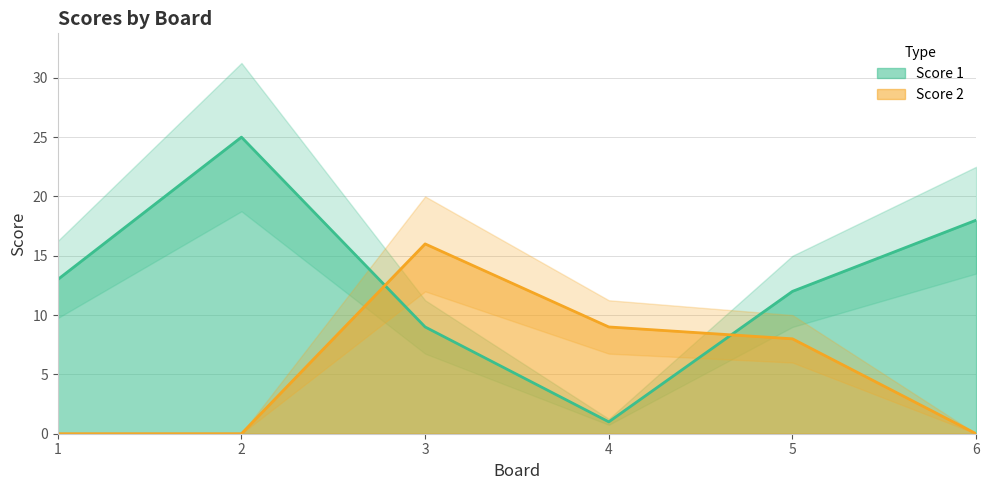

The value of Score 2 at 1 is 0. True or false?

True